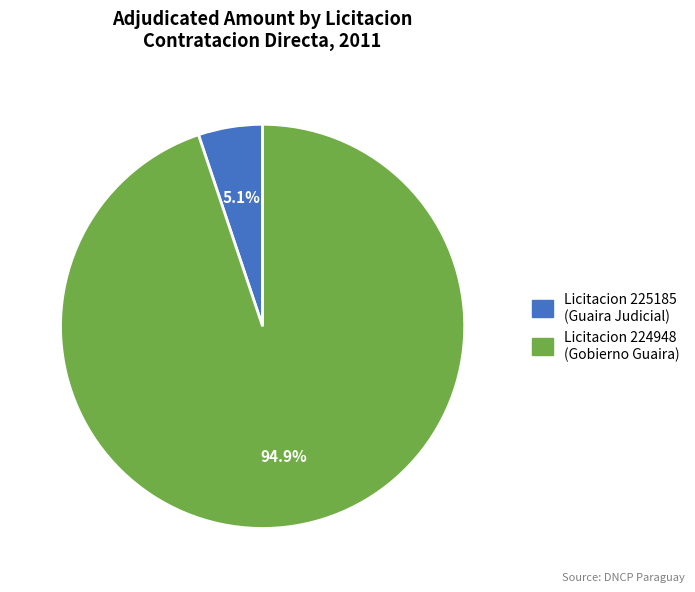

Is there a majority slice in this chart?

Yes